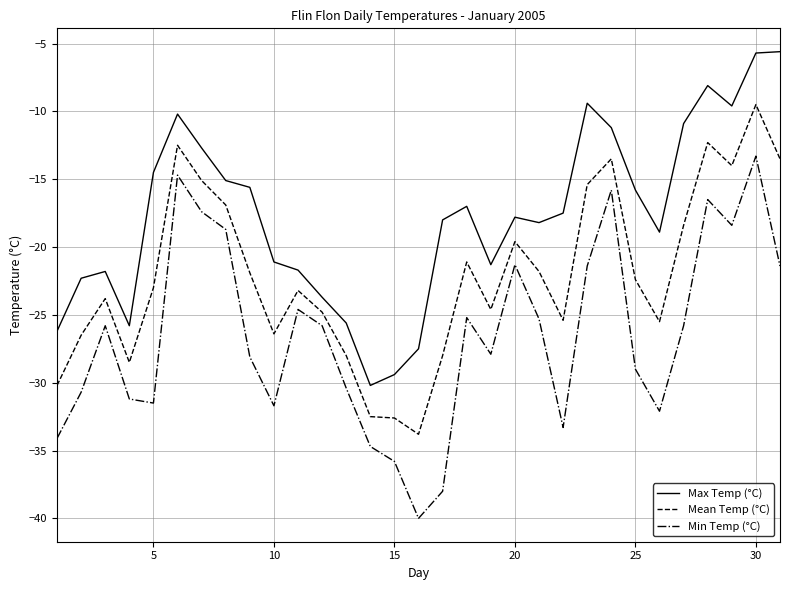

True or false: Mean Temp (°C) and Max Temp (°C) cross at least once.

False